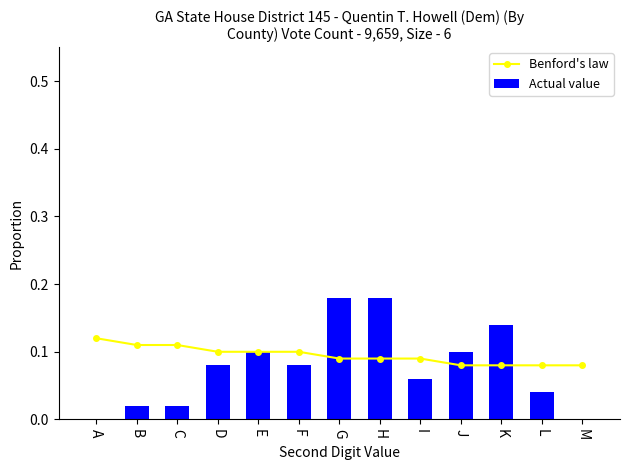

At which label is Actual value closest to 0?

A